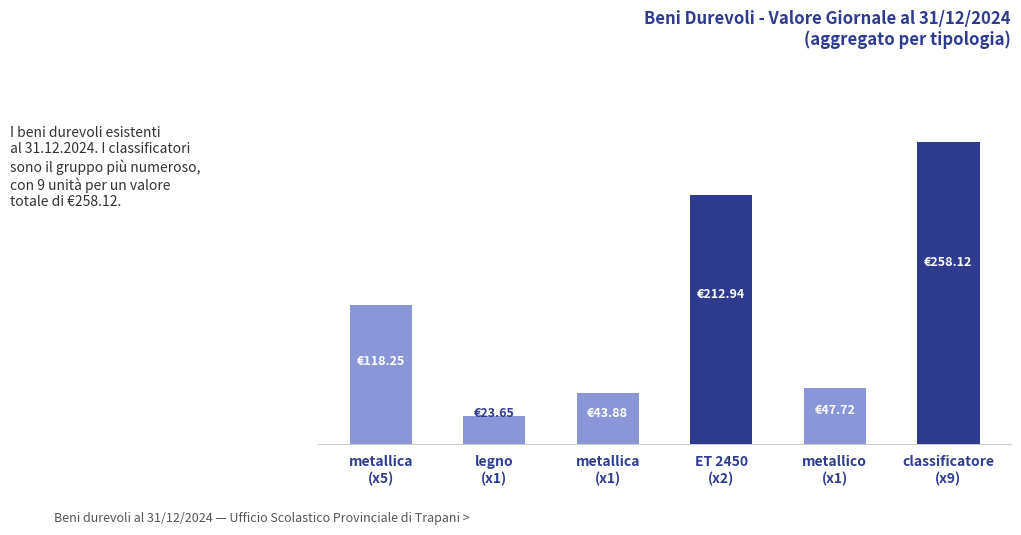

Does the chart contain any negative values?

No